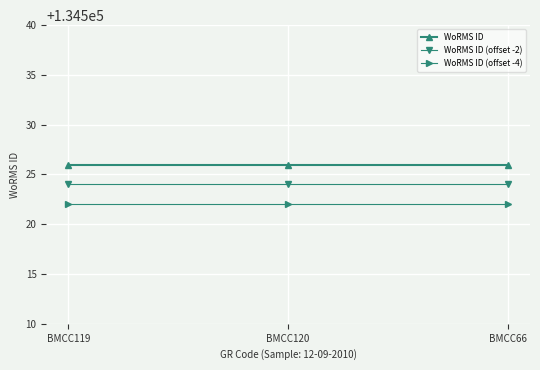

List the series in order of their overall mean, highest first.

WoRMS ID, WoRMS ID (offset -2), WoRMS ID (offset -4)